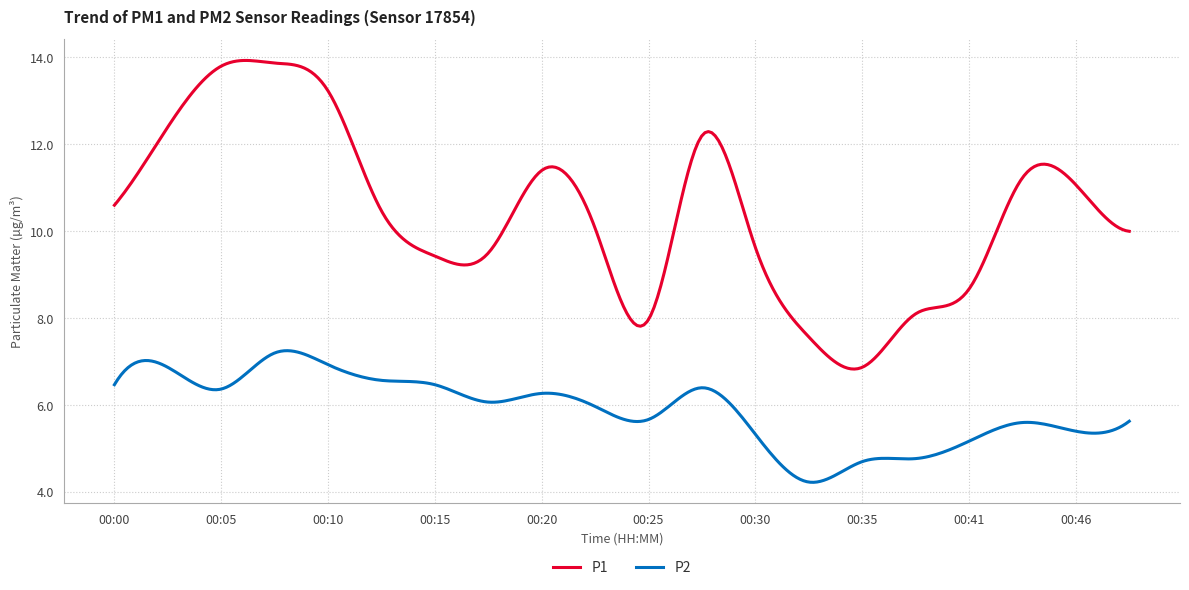

True or false: P2 and P1 intersect in this chart.

False